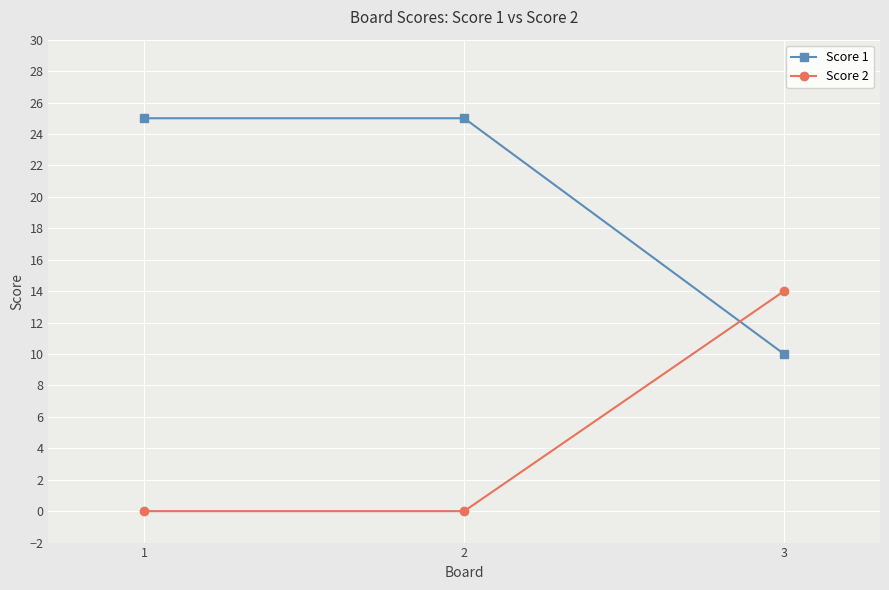

List the series in order of their overall mean, lowest first.

Score 2, Score 1